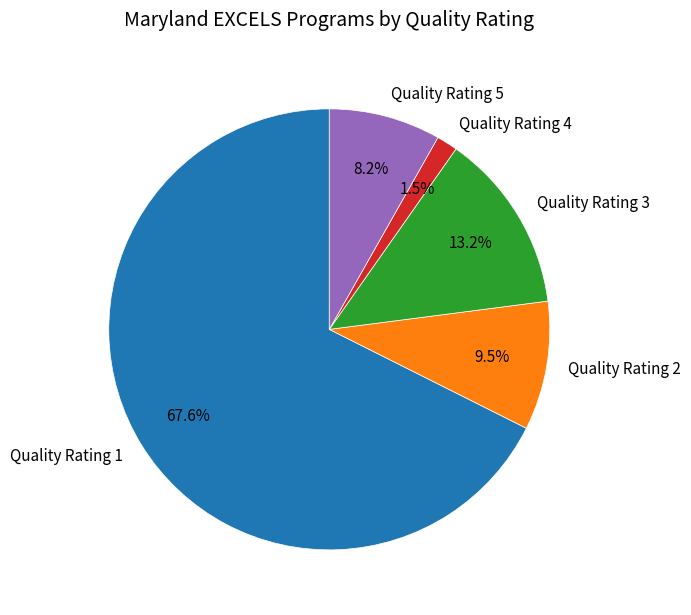

Rank the categories by value from highest to lowest.

Quality Rating 1, Quality Rating 3, Quality Rating 2, Quality Rating 5, Quality Rating 4